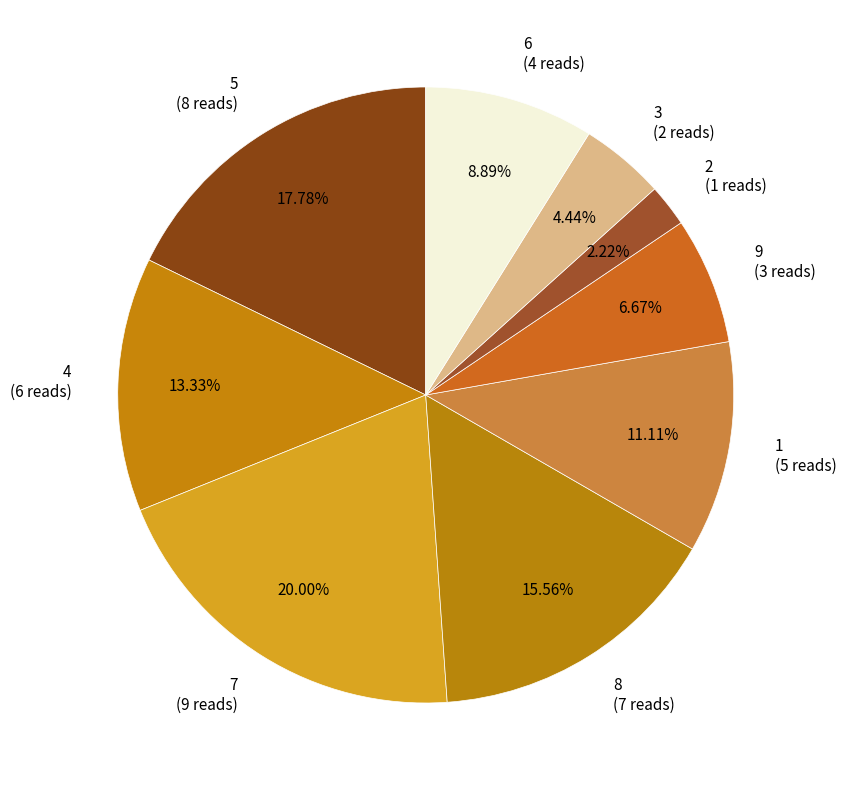

What portion of the pie excludes 7?

80.0%